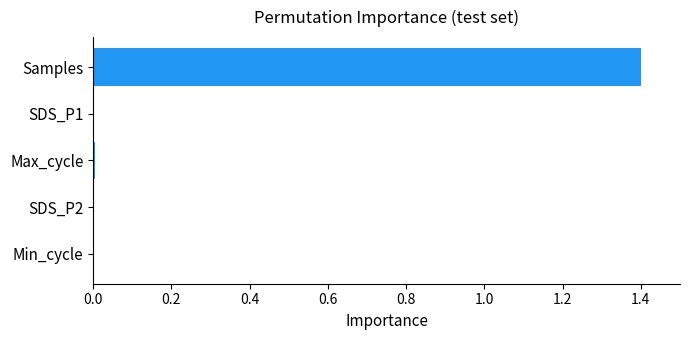

The value at Max_cycle is 0.0. True or false?

True